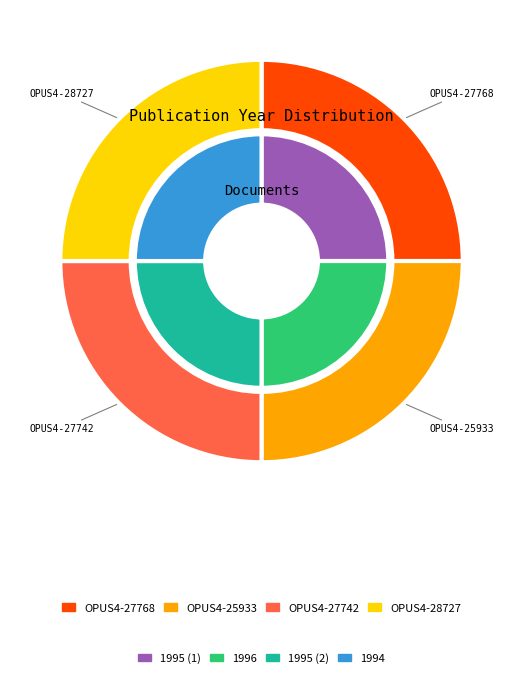

To the nearest percent, what portion does OPUS4-27742 represent?

25%